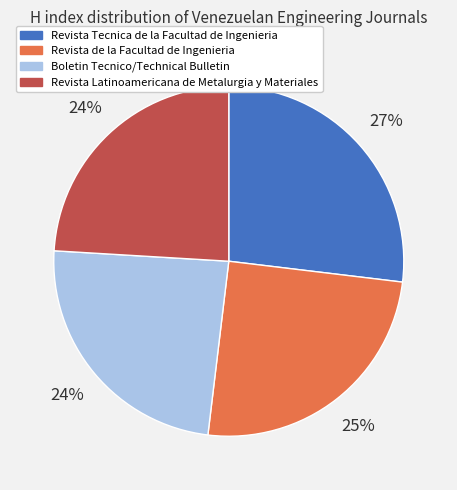

To the nearest percent, what percentage of the pie is Revista de la Facultad de Ingenieria?

25%